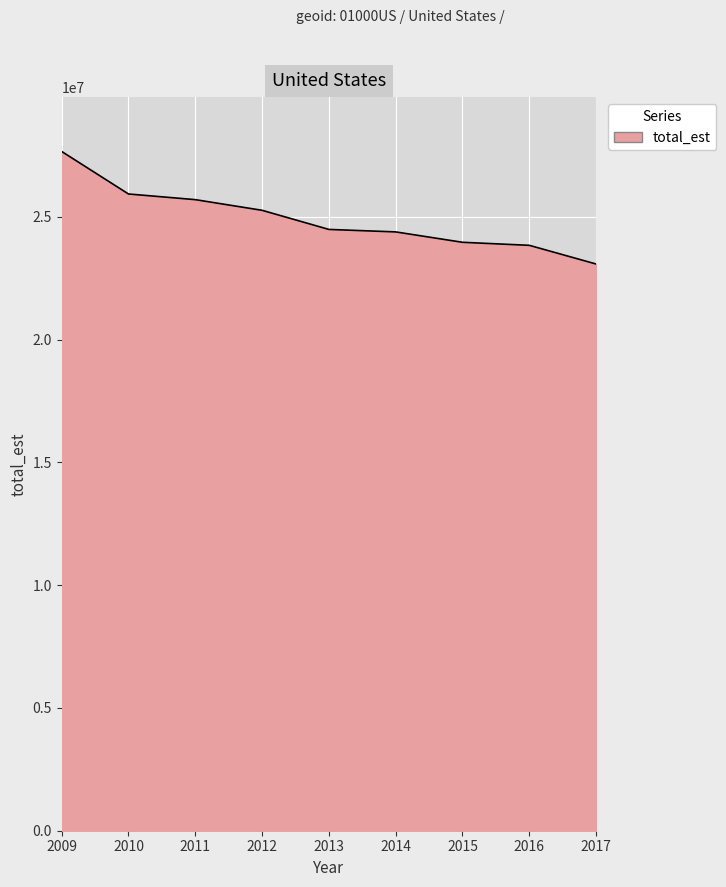

Where does the data first go above 24483225?

2009